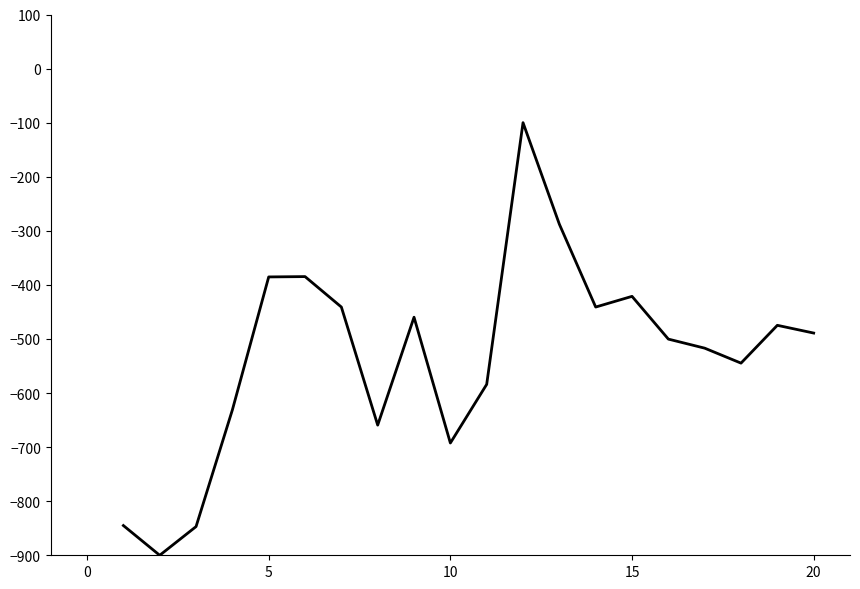

What is the difference between the maximum and minimum values?

800.0